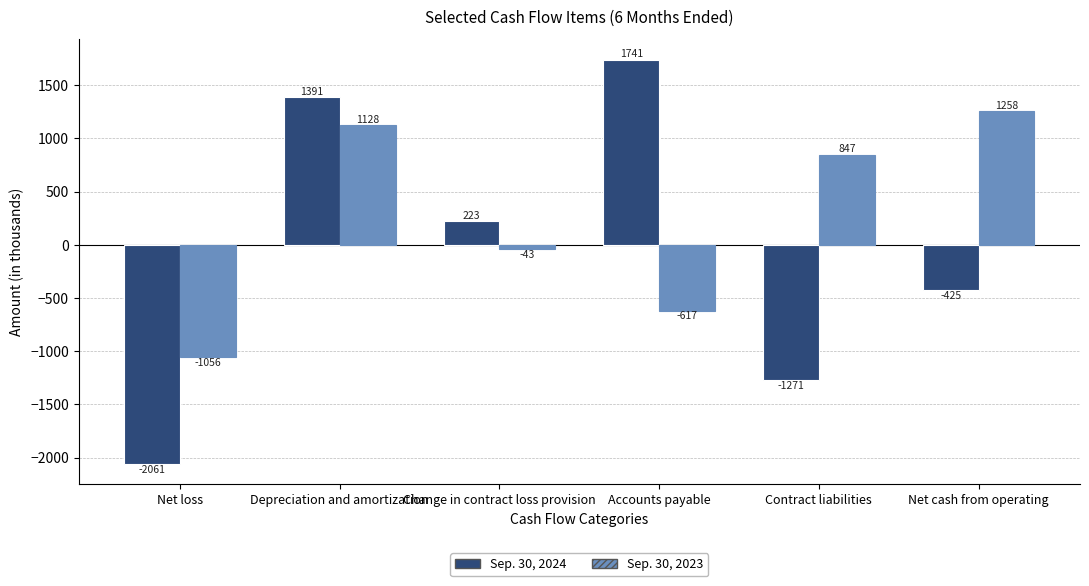

Reading left to right, transcribe all the data shown in this chart.

Sep. 30, 2024: Net loss=-2061	Depreciation and amortization=1391	Change in contract loss provision=223	Accounts payable=1741	Contract liabilities=-1271	Net cash from operating=-425
Sep. 30, 2023: Net loss=-1056	Depreciation and amortization=1128	Change in contract loss provision=-43	Accounts payable=-617	Contract liabilities=847	Net cash from operating=1258